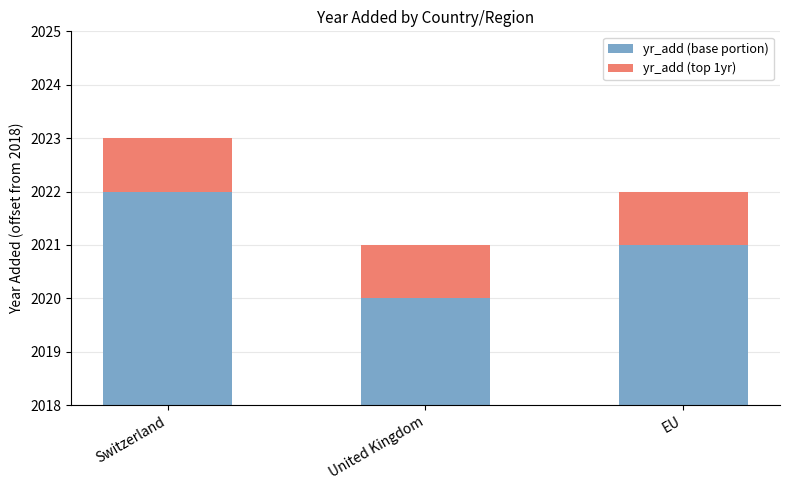

Which has a higher value, Switzerland or EU?

Switzerland